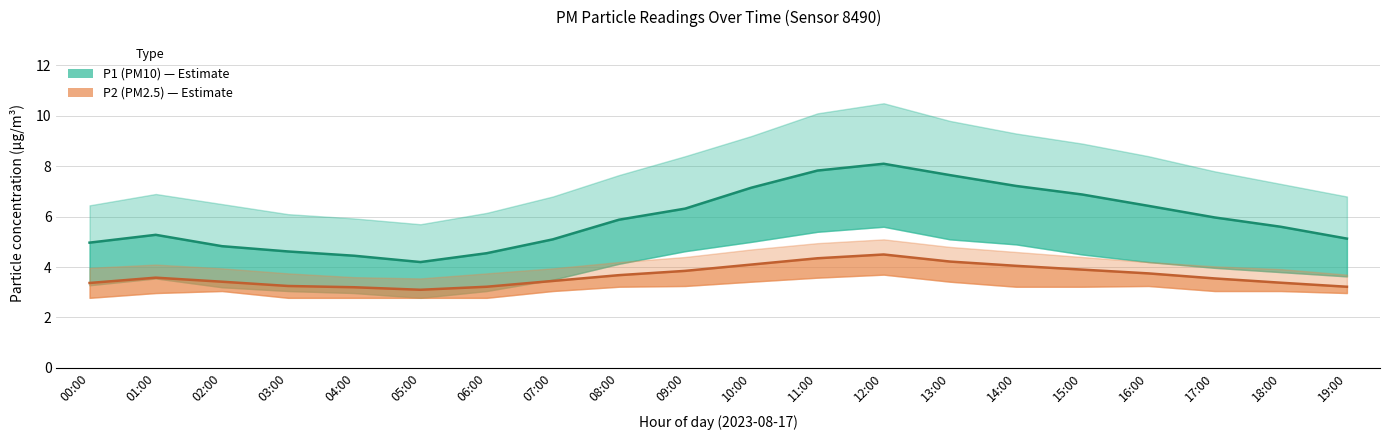

Rank the series by their average value, from lowest to highest.

P2 (PM2.5), P1 (PM10)